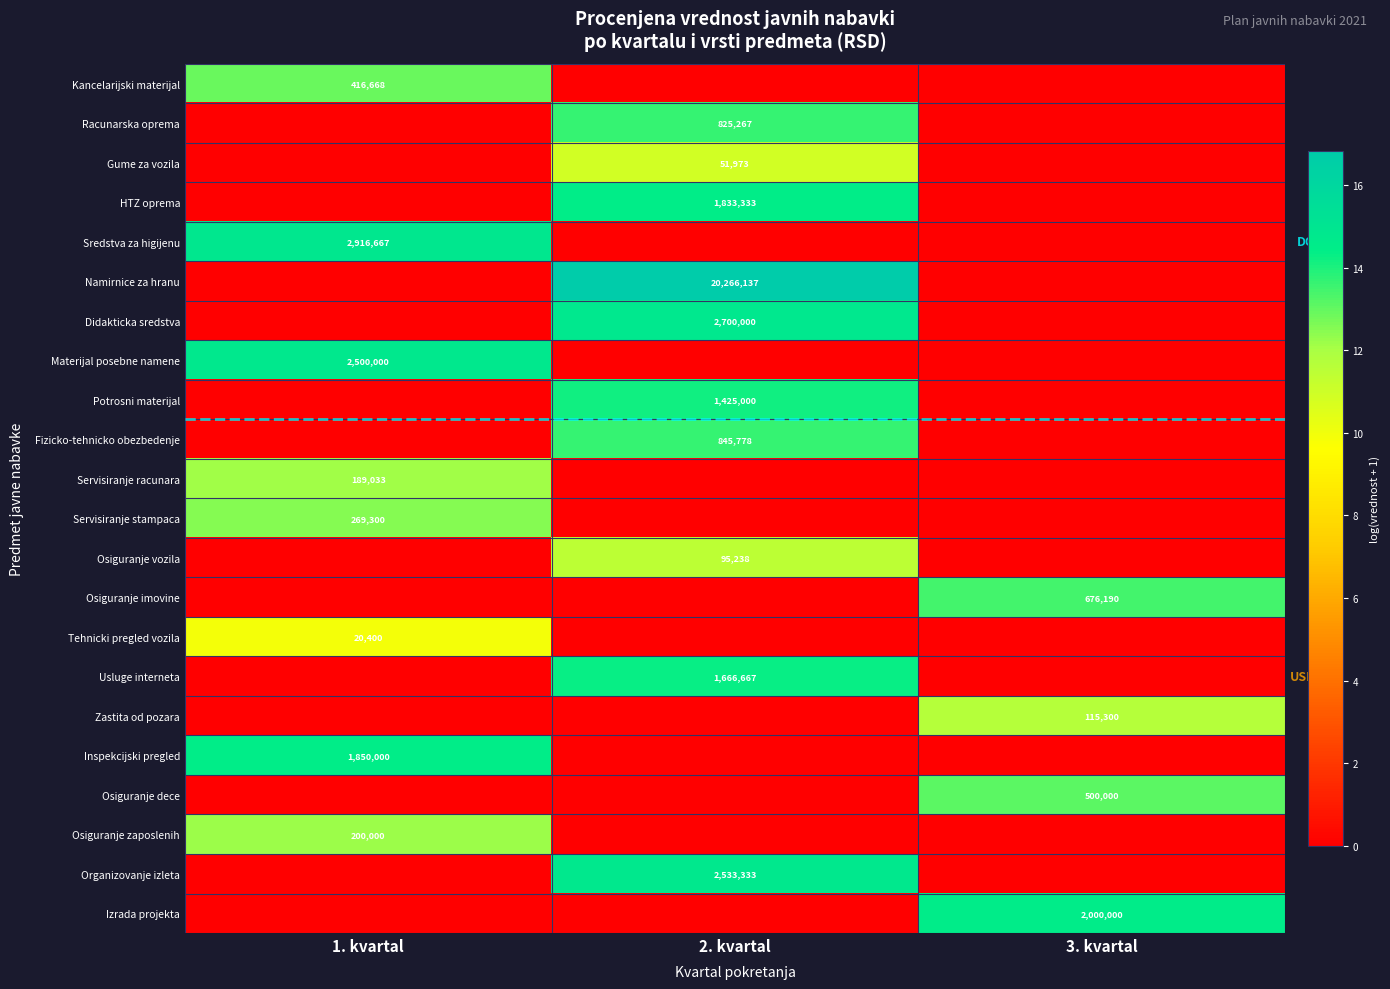

True or false: Namirnice za hranu has a value of 20266137 at 2. kvartal.

True